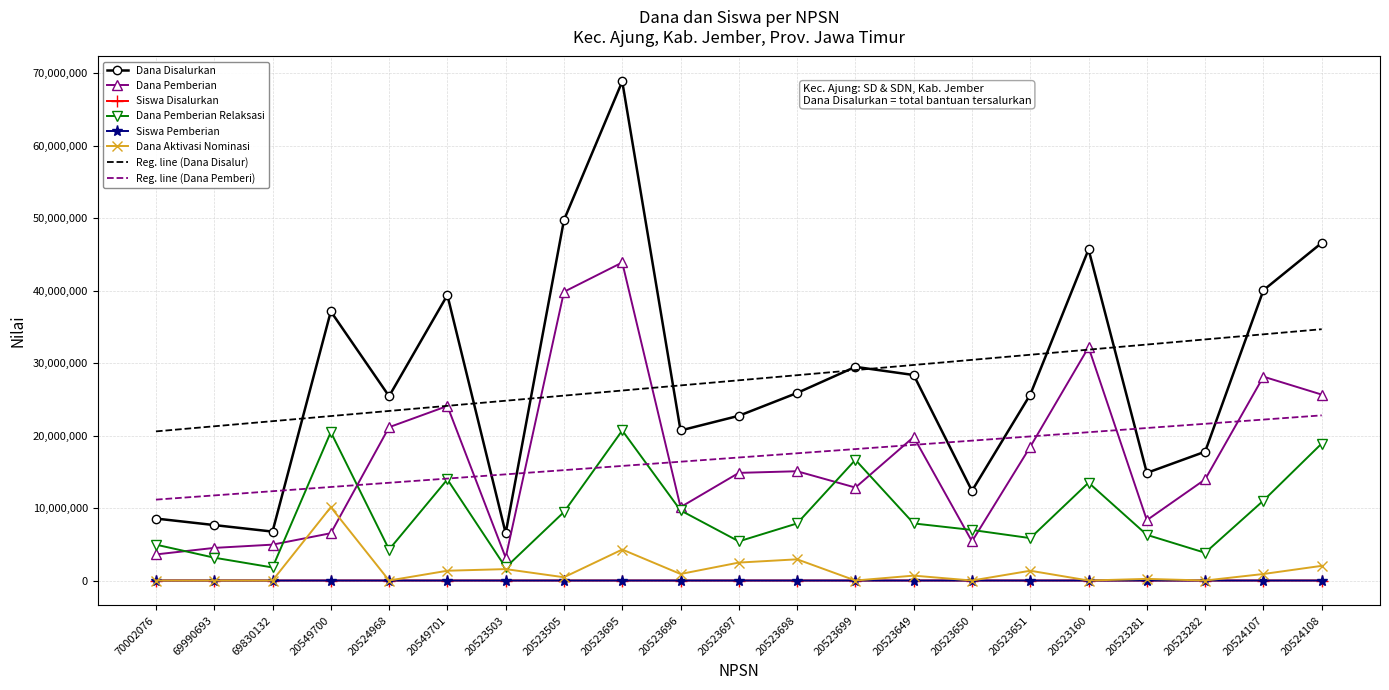

Between 20523696 and 20523699, which series saw the biggest shift?

Dana Disalurkan